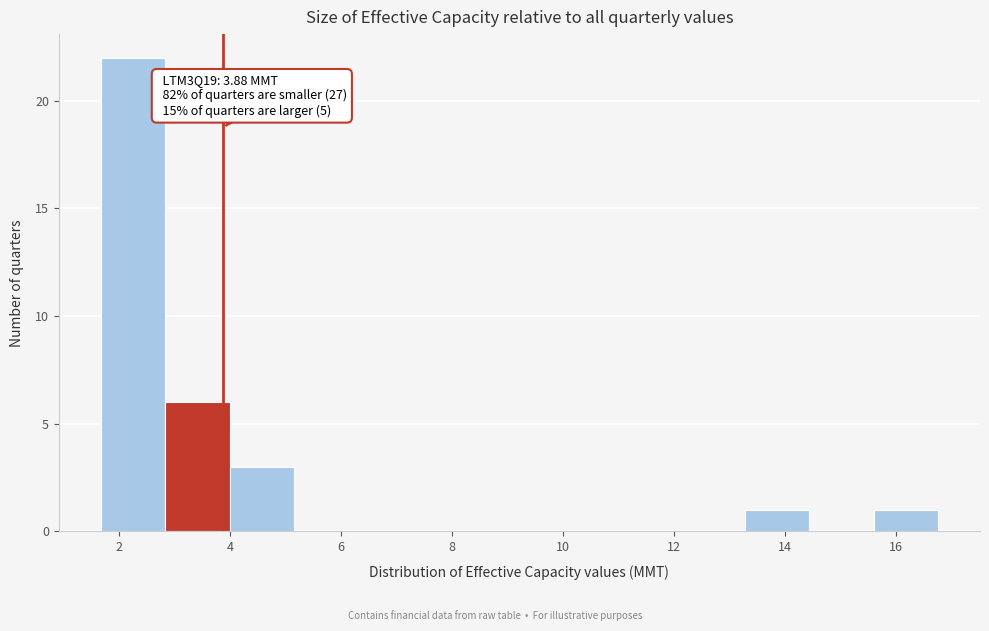

Which range on the x-axis has the tallest bar?

1.6 to 2.8